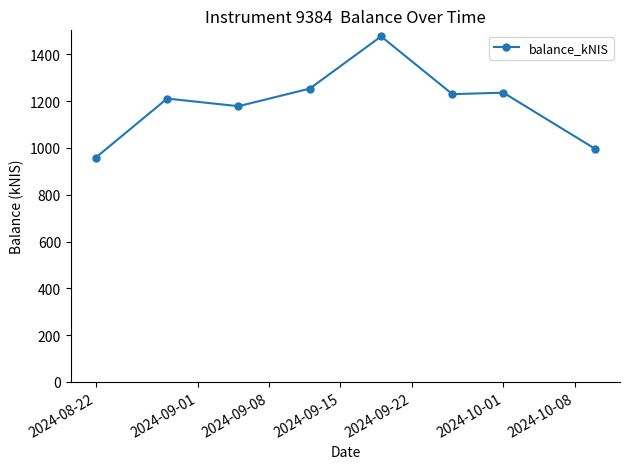

What is the average value?

1192.8